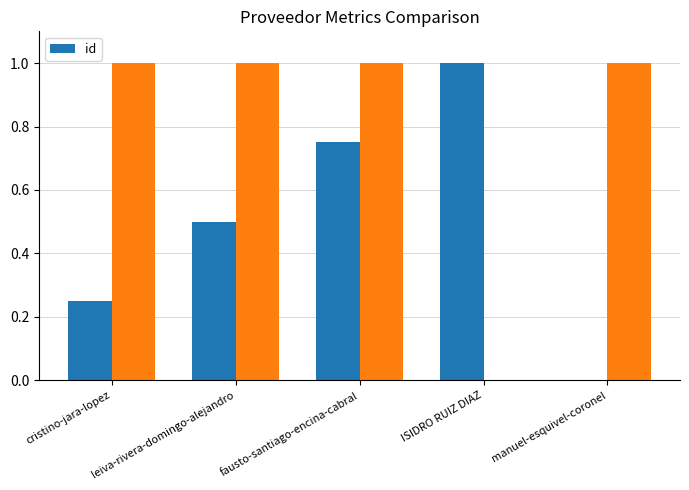

The id series shows 0.2 at fausto-santiago-encina-cabral. True or false?

False